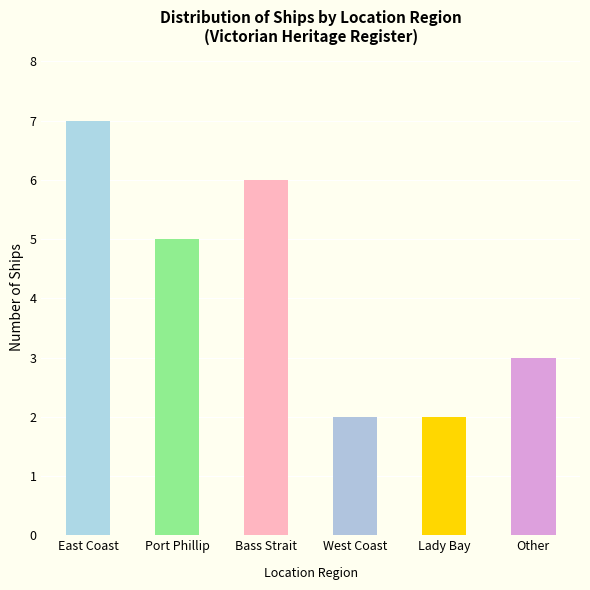

The chart shows a value of 10 at East Coast. True or false?

False